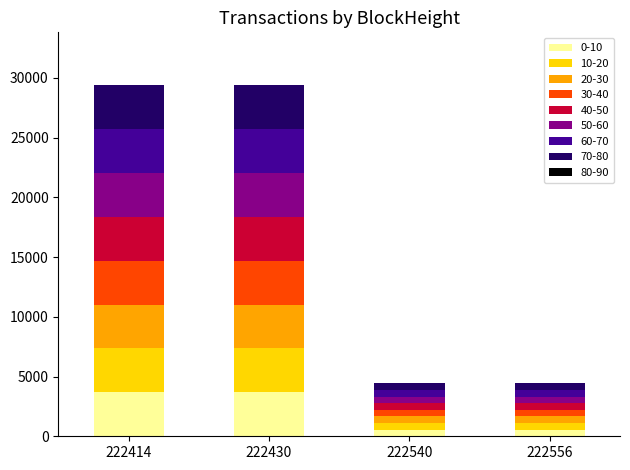

What is the highest value of the 0-10 series?

3675.6